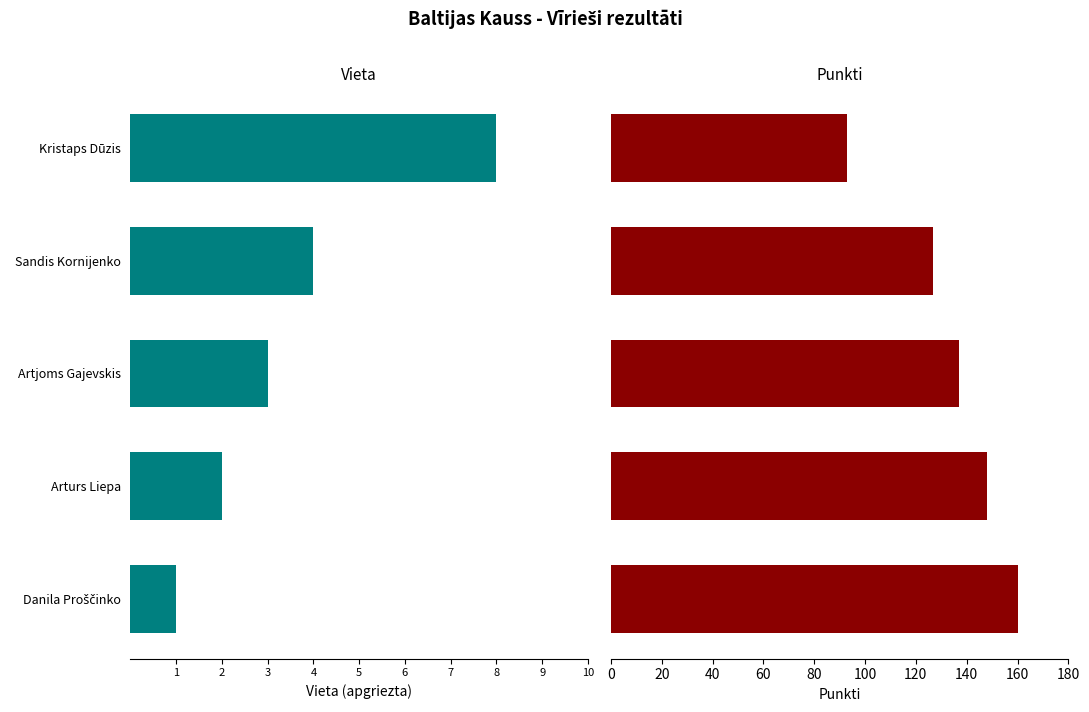

Which series has the widest spread of values?

punkti